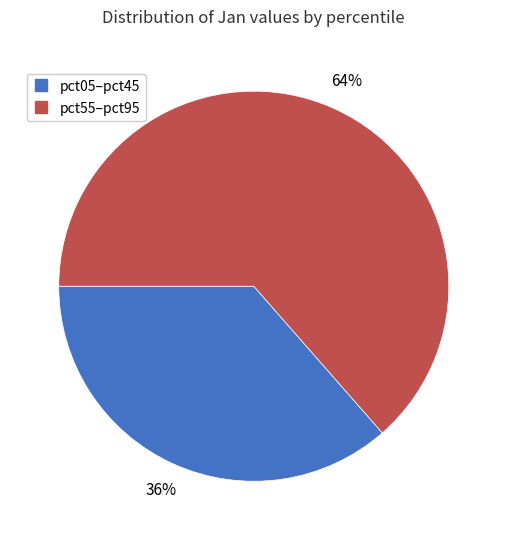

How many segments does this pie chart have?

2